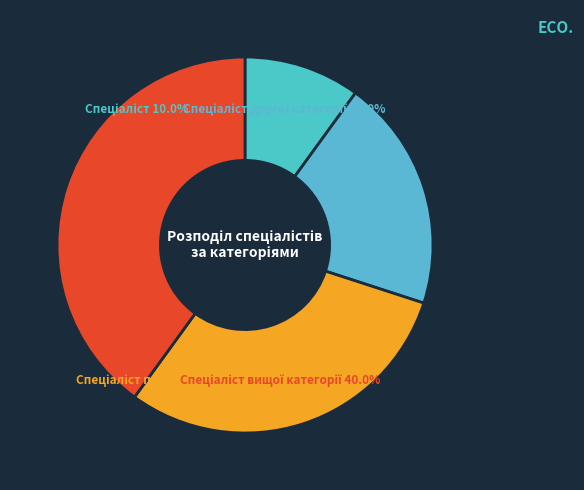

How many slices are in this pie chart?

4